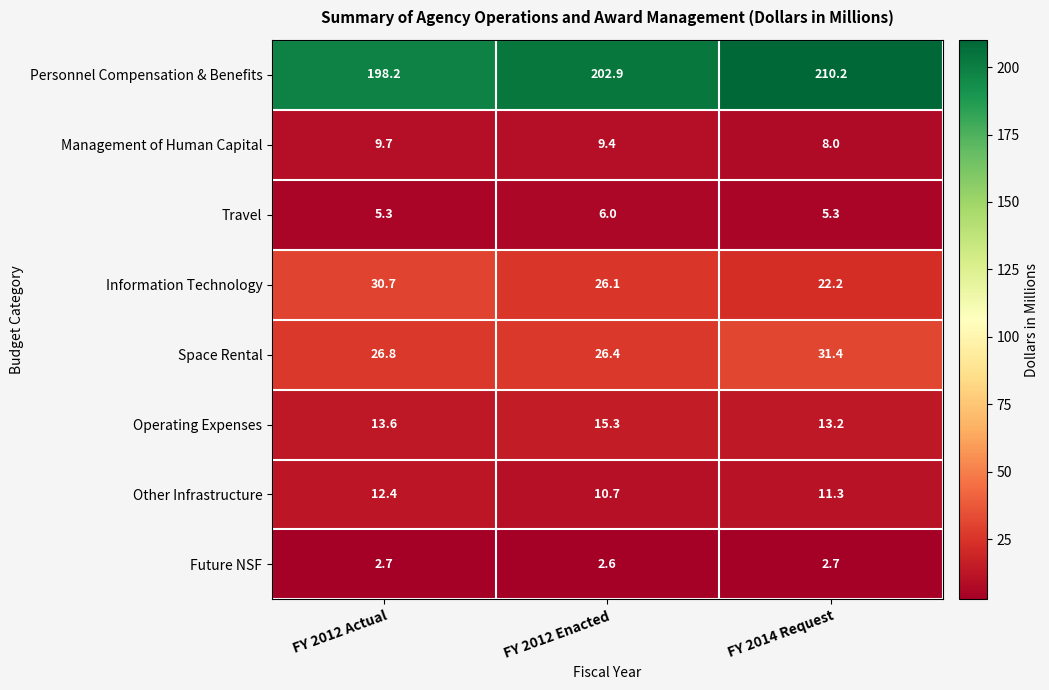

Where is Space Rental nearest to the value 28?

FY 2012 Actual